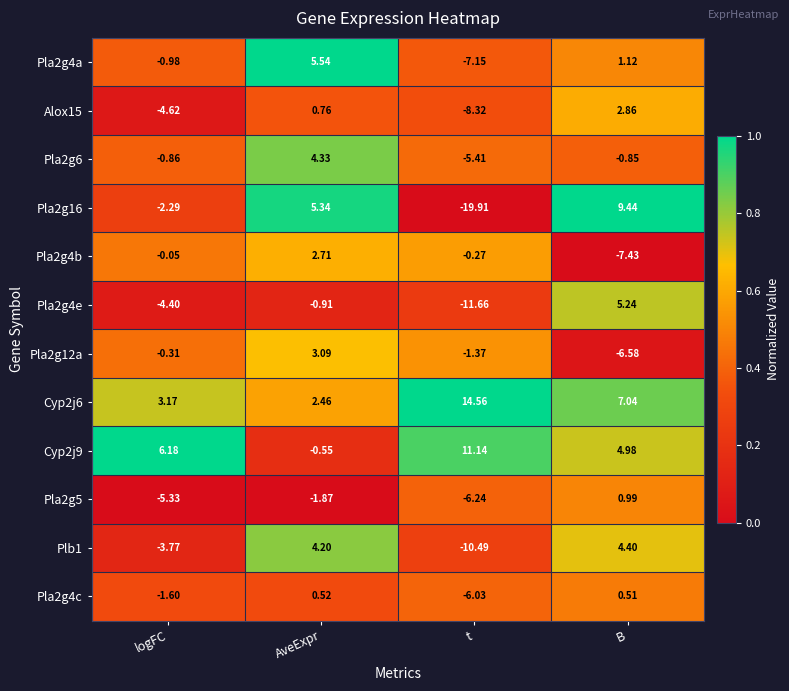

At which category does the chart reach its minimum across all series?

t